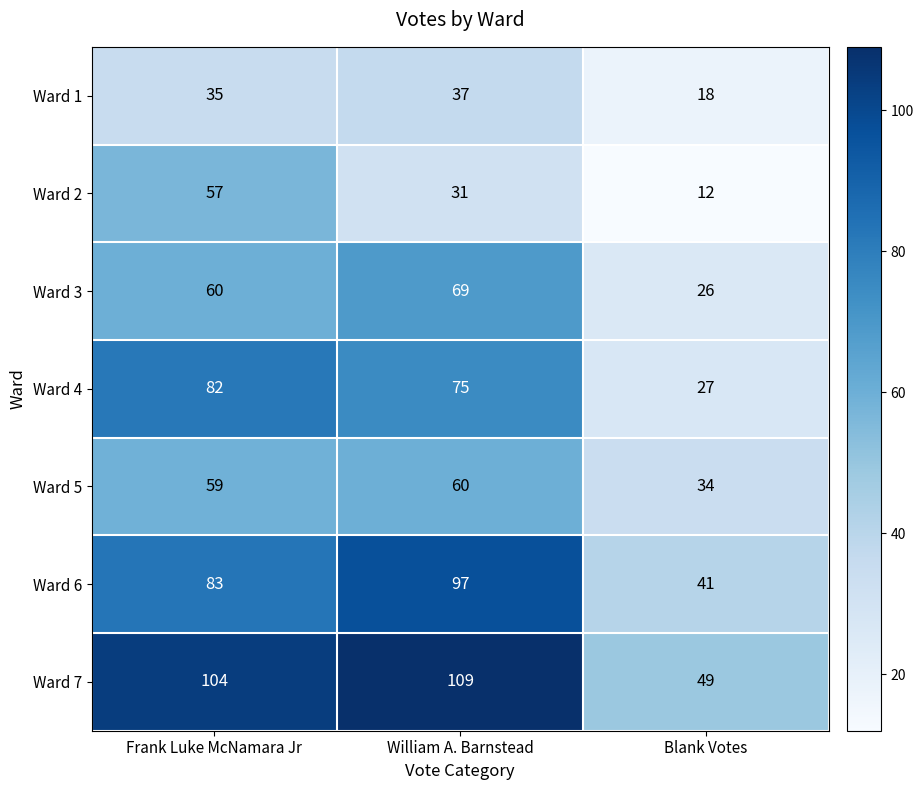

Which series has the largest range (max minus min)?

Ward 7